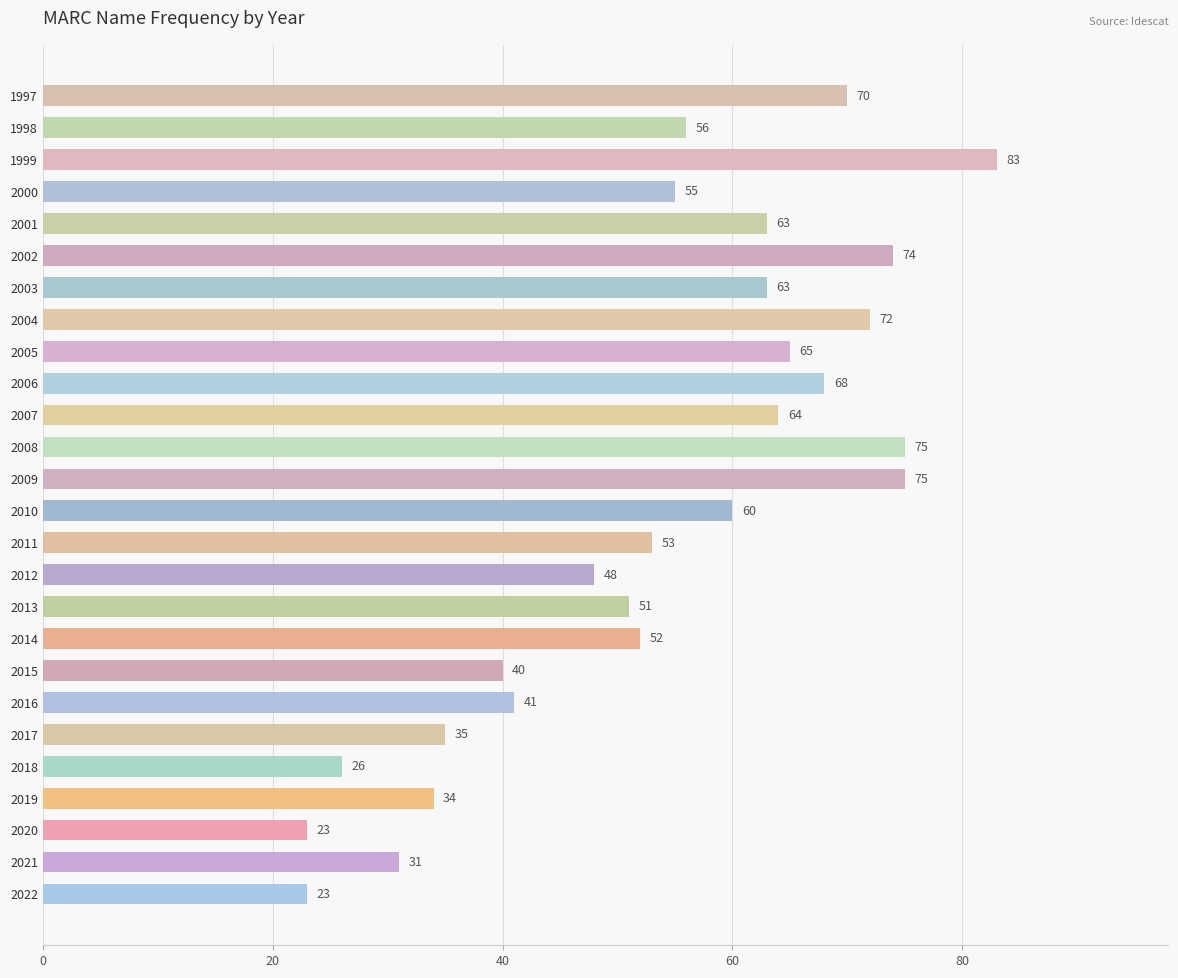

Read the value at 2017, to the nearest 10.

40